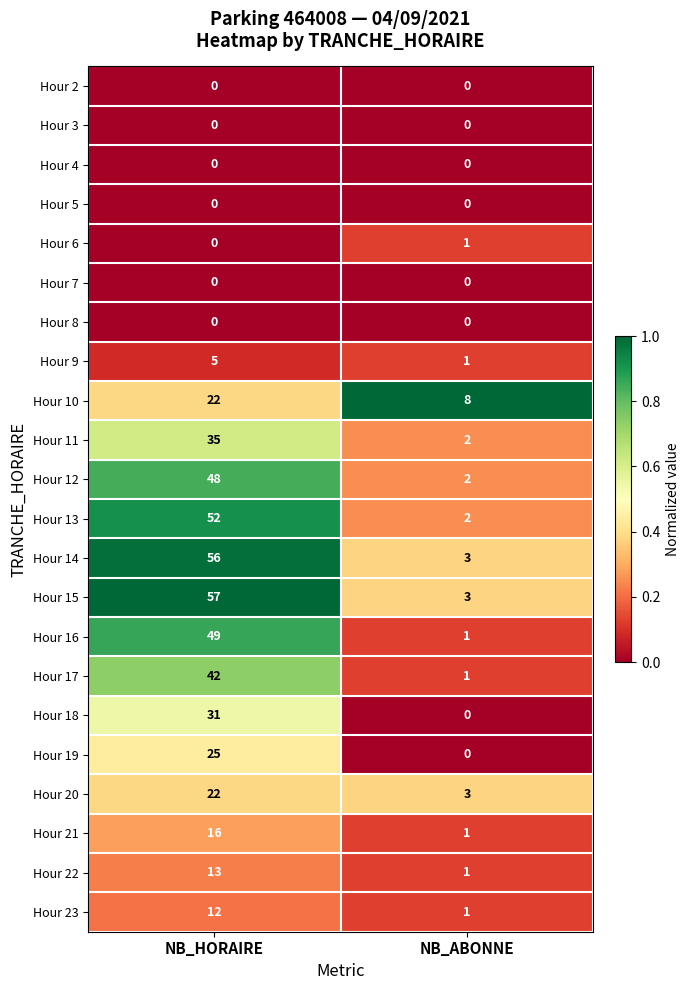

The value of Hour 19 at NB_HORAIRE is 25. True or false?

True